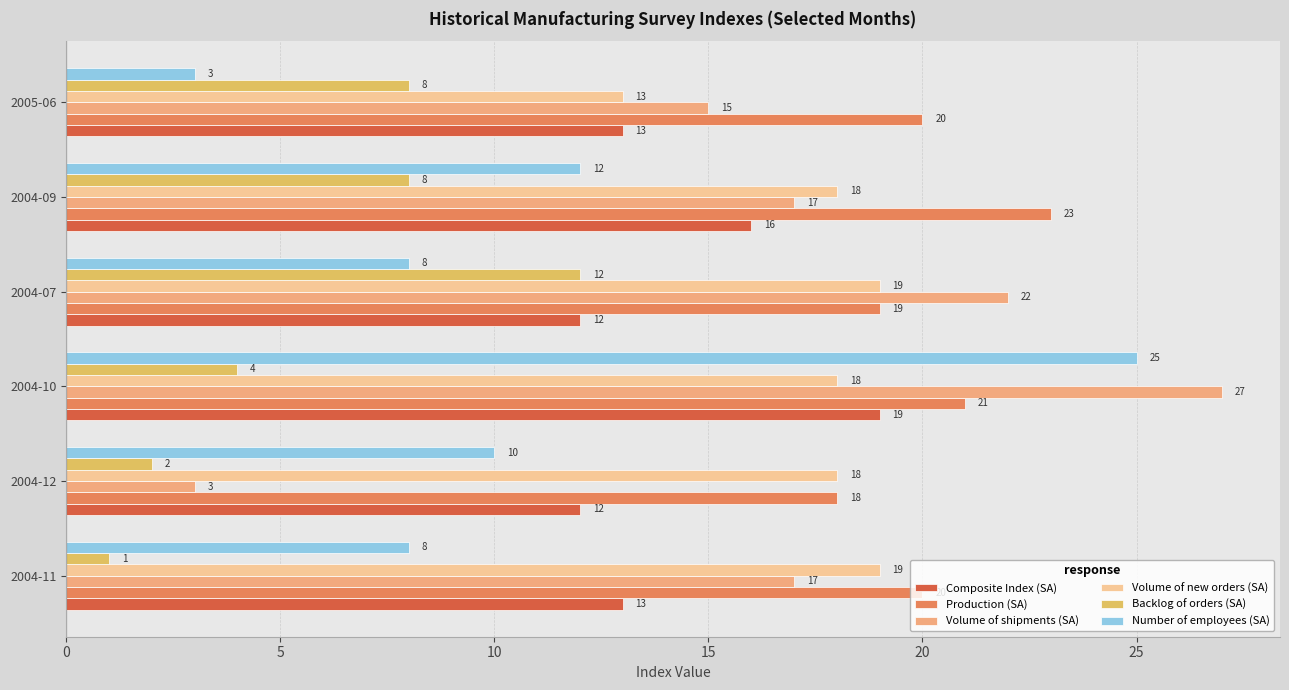

What is the sum of all Volume of new orders (SA) values?

105